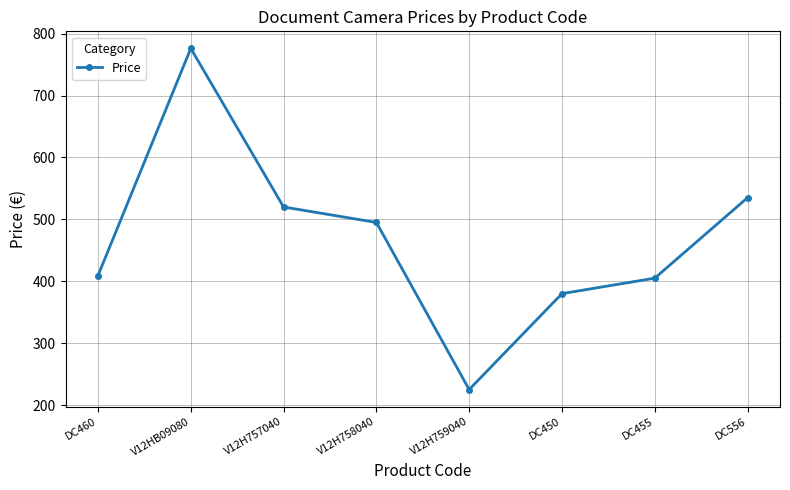

What value does the data have at V12H759040?

225.0